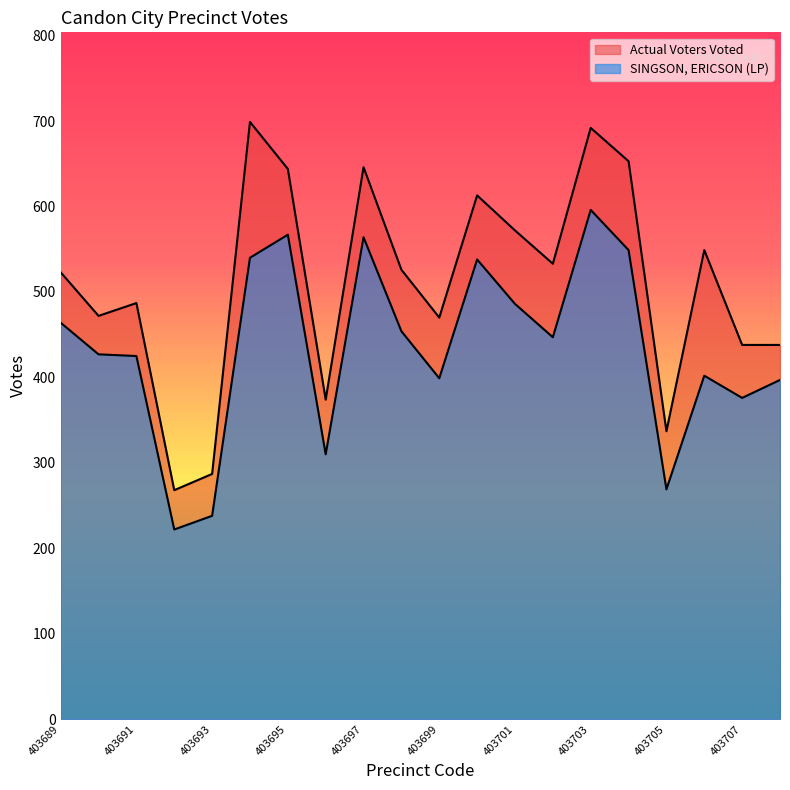

The value of SINGSON, ERICSON (LP) at 403703 is 184. True or false?

False